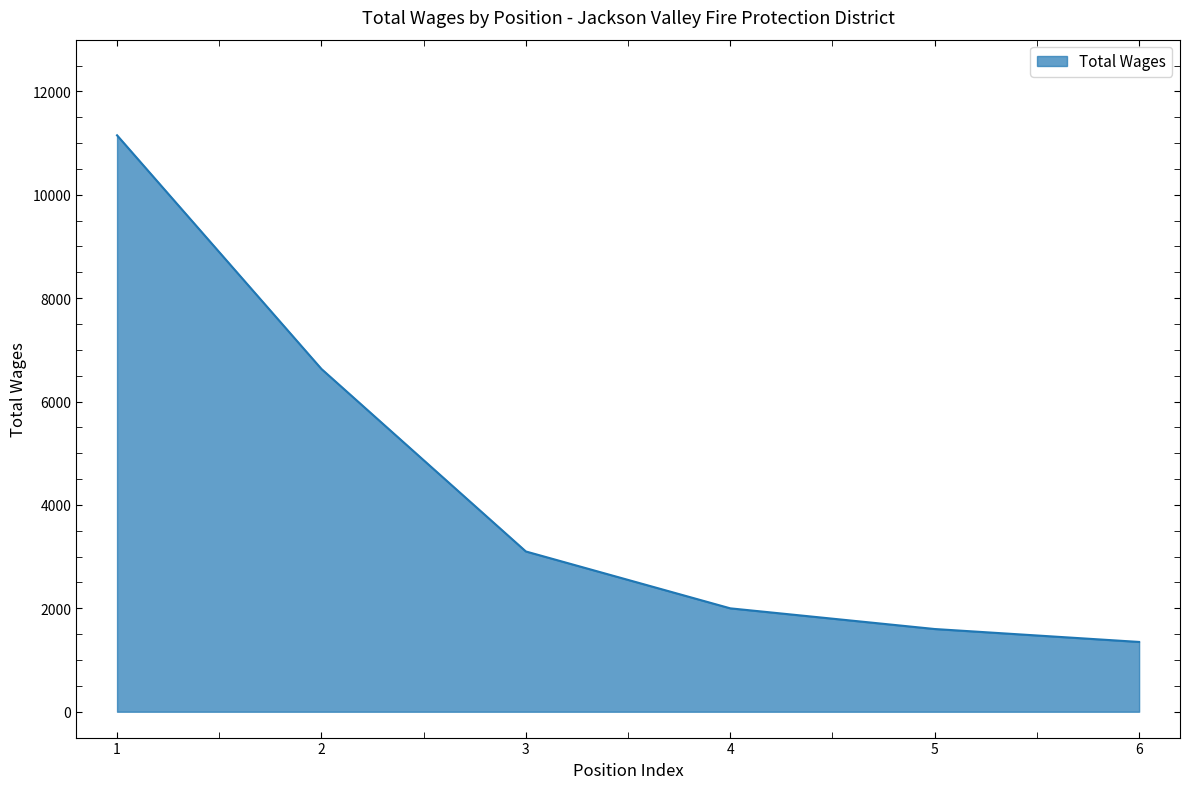

What is the difference between the maximum and minimum values?

9800